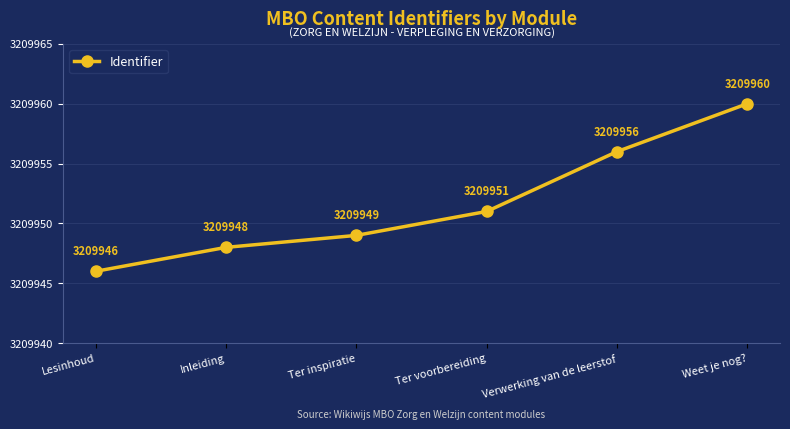

Is this an area chart (filled region under the line)?

No